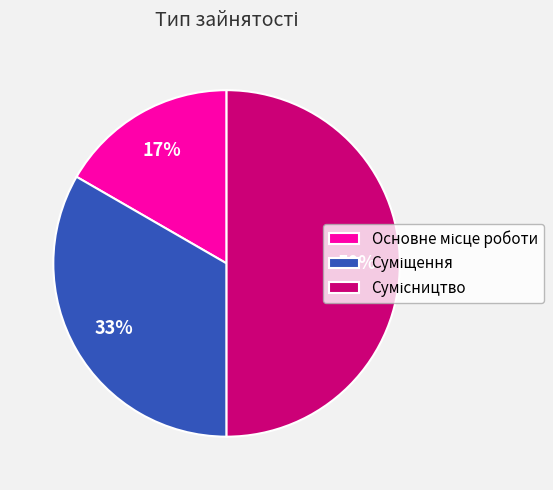

Count the number of slices in the pie.

3